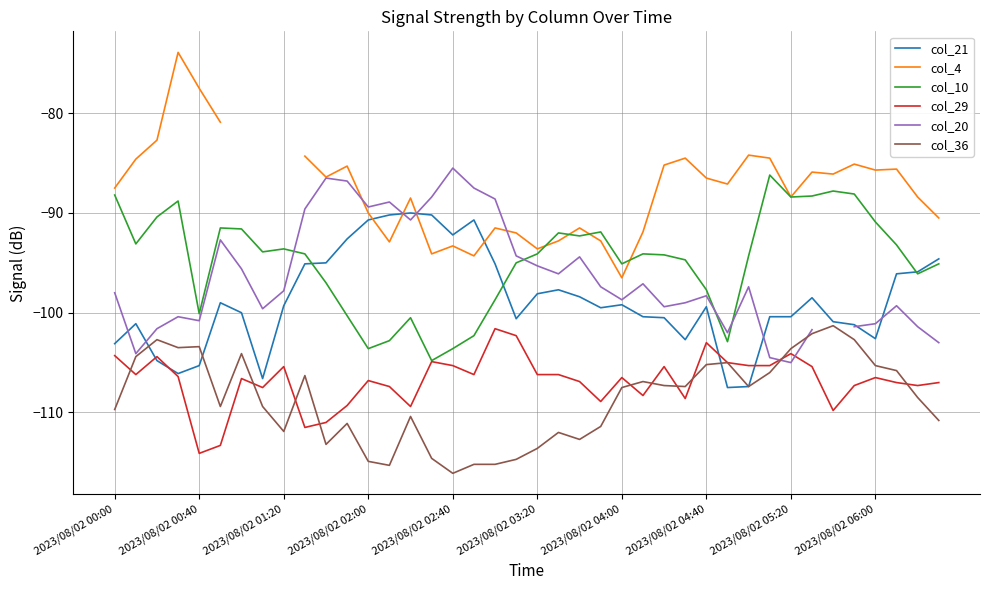

What is the spread (max minus min) of values at 33?

19.5